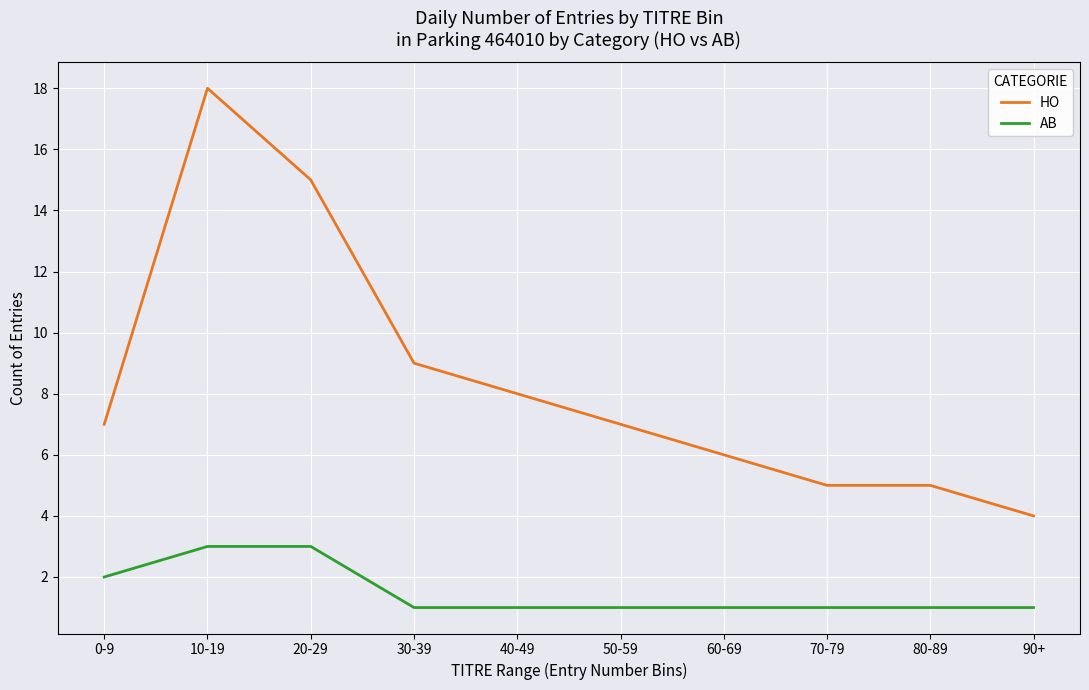

What value does the HO series have at 80-89?

5